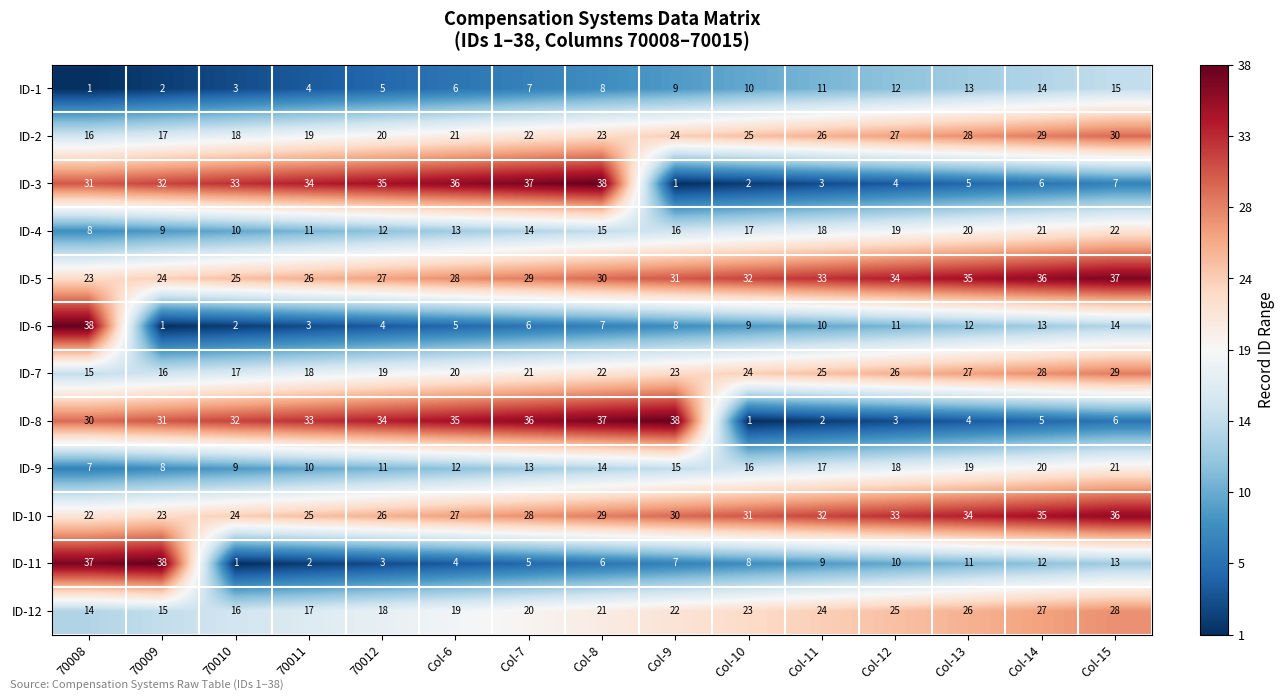

Which category has the lowest value in the ID-3 series?

Col-9